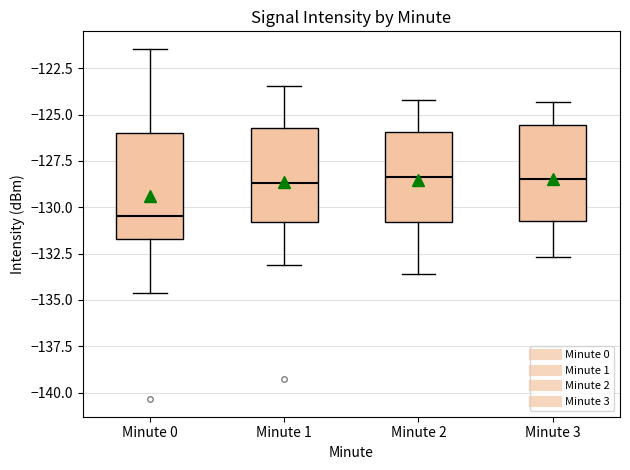

Where does the upper whisker of the box for Minute 0 end on the y-axis? The values are not printed on the chart, so give them approximately, as read against the axis.

-121.5